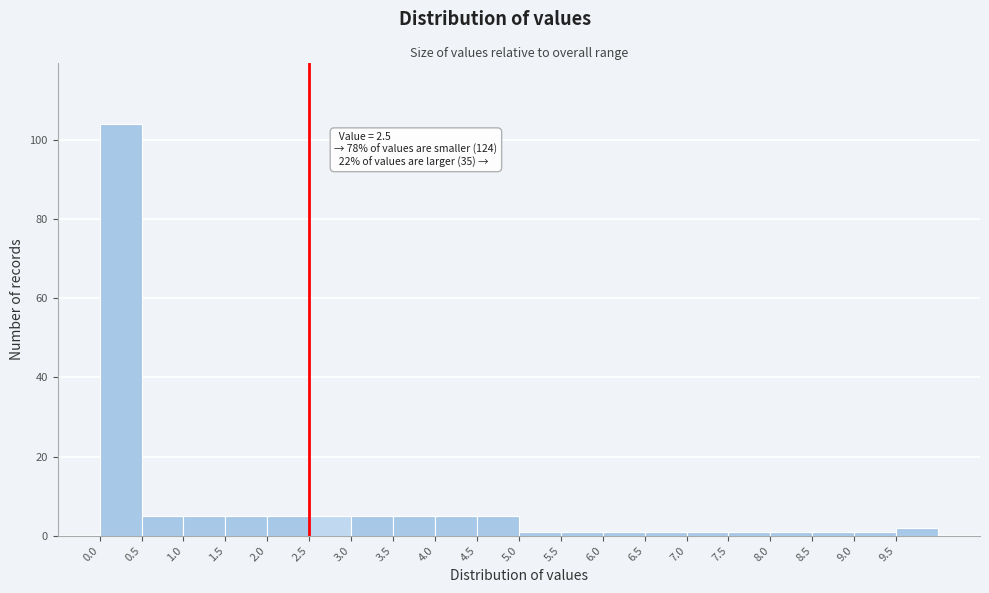

Which range on the x-axis has the tallest bar?

0.0 to 0.5